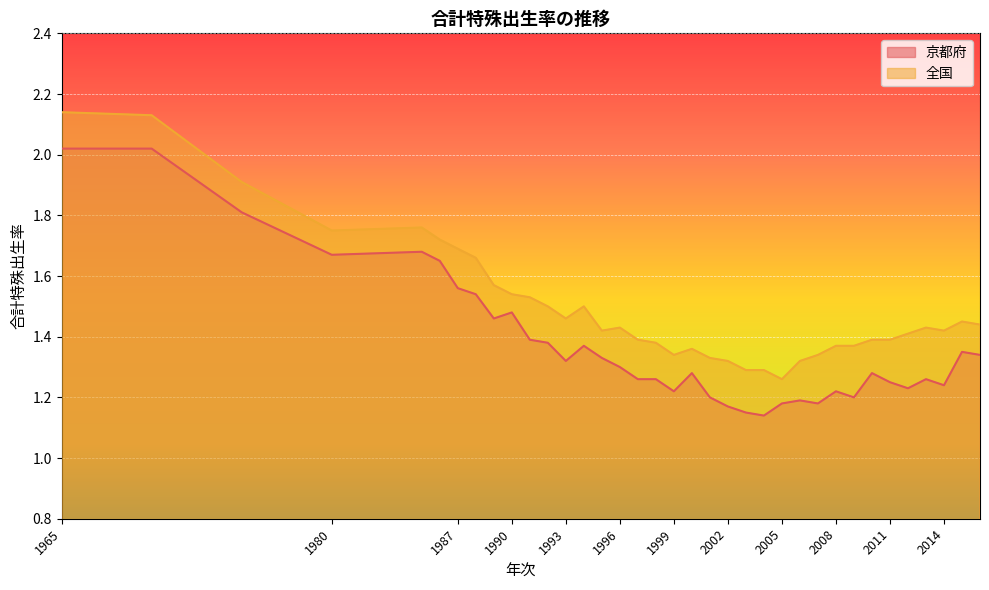

Between 1989 and 2009, which is larger?

1989